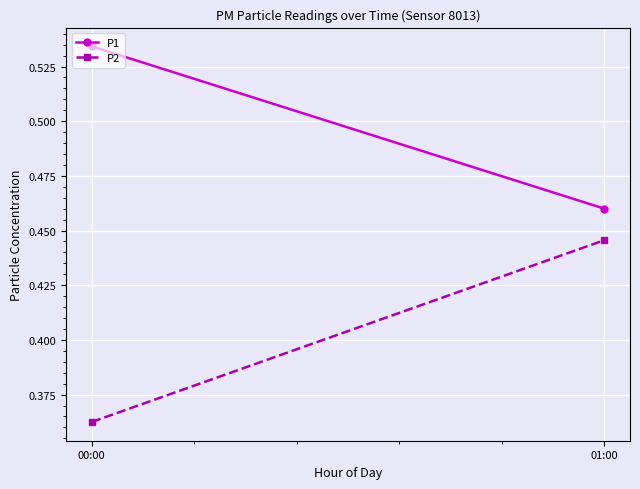

What is the lowest value of the P2 series?

0.4